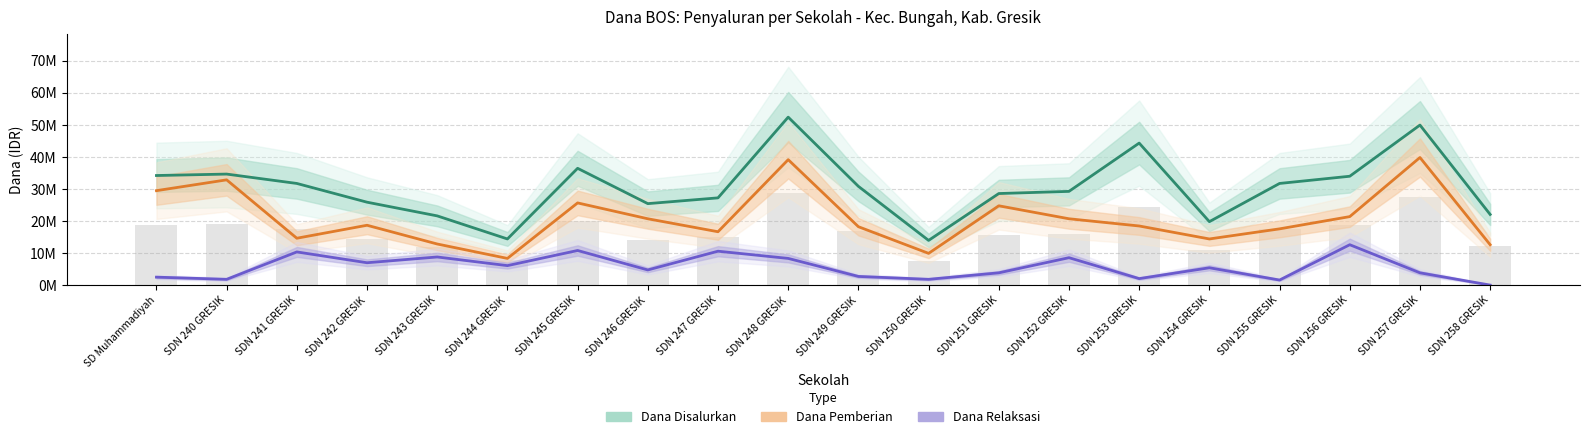

Rank the series at SDN 249 GRESIK from highest to lowest value.

Dana Disalurkan, Dana Pemberian, Dana Relaksasi